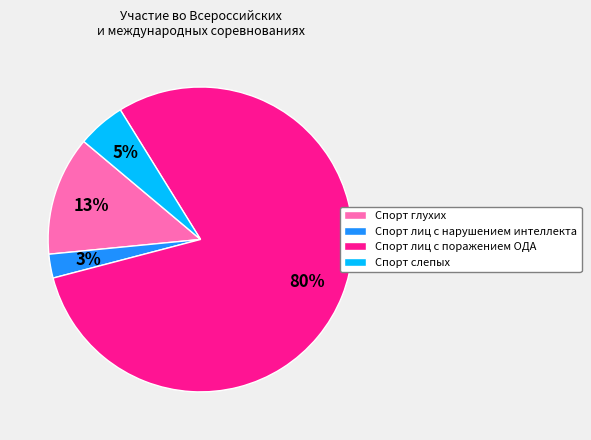

Which slice is the largest?

Спорт лиц с поражением ОДА